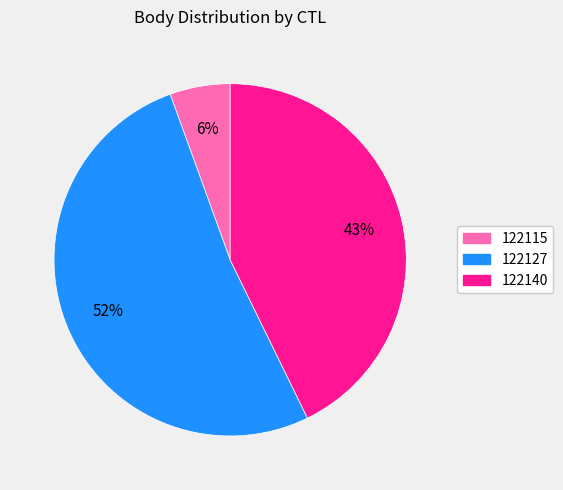

Does 122115 represent more than half of the total?

No